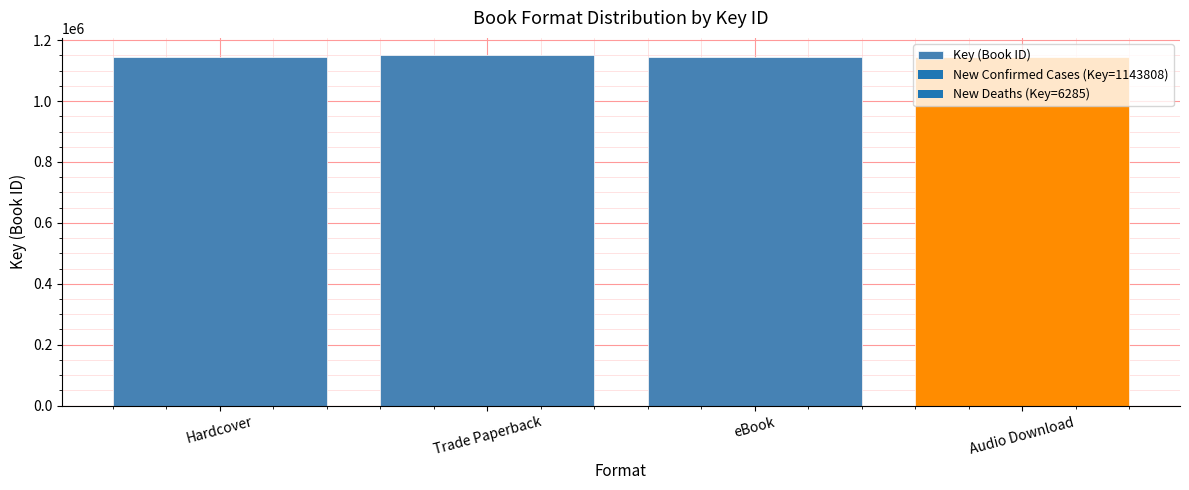

Reading left to right, list all the values displayed in this chart.

Hardcover=1143808	Trade Paperback=1150093	eBook=1143808	Audio Download=1143808